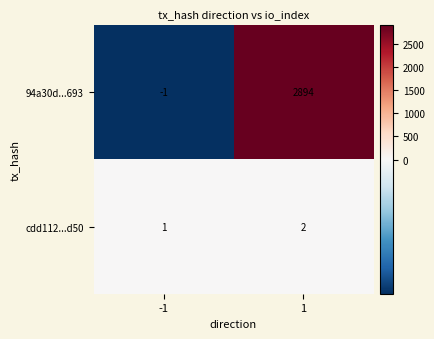

At which category is the sum across all series the highest?

1